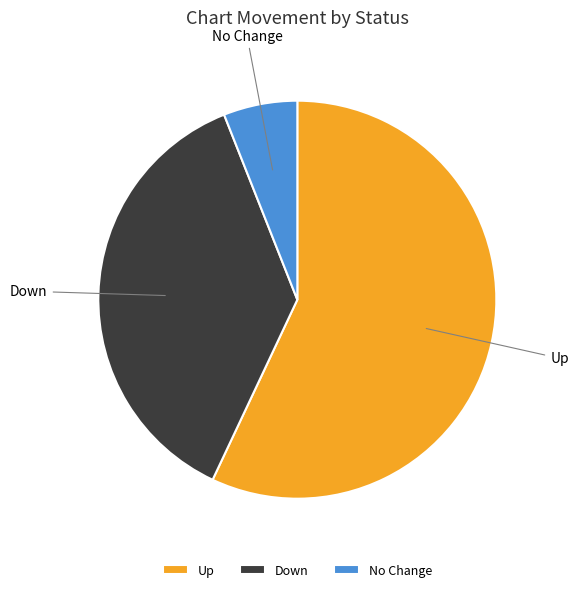

Combined, do No Change and Up account for over 50%?

Yes